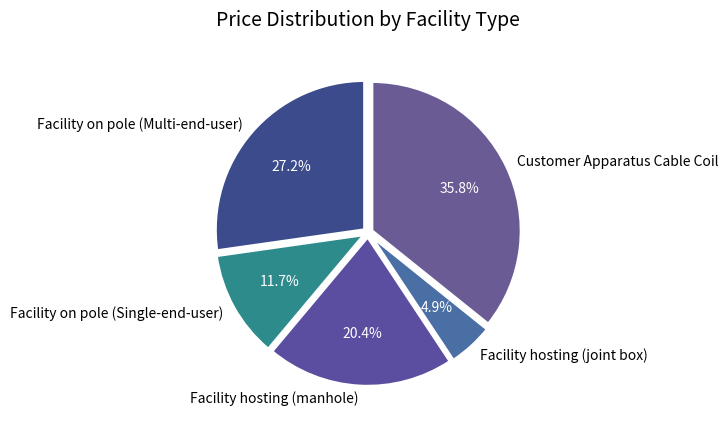

What is the largest slice in the pie chart?

Customer Apparatus Cable Coil